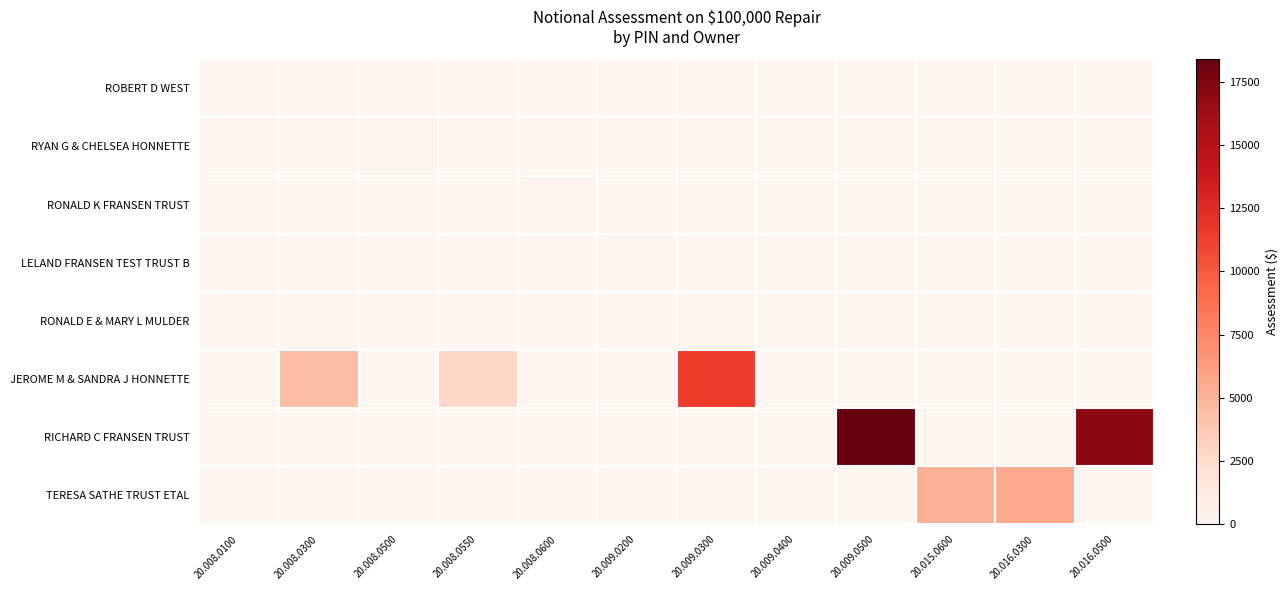

Reading right to left, what are all the values shown in this chart?

ROBERT D WEST: 20.016.0500=0.0	20.016.0300=0.0	20.015.0600=0.0	20.009.0500=0.0	20.009.0400=0.0	20.009.0300=0.0	20.009.0200=0.0	20.008.0600=0.0	20.008.0550=0.0	20.008.0500=0.0	20.008.0300=0.0	20.008.0100=6.2
RYAN G & CHELSEA HONNETTE: 20.016.0500=0.0	20.016.0300=0.0	20.015.0600=0.0	20.009.0500=0.0	20.009.0400=0.0	20.009.0300=0.0	20.009.0200=0.0	20.008.0600=0.0	20.008.0550=0.0	20.008.0500=78.8	20.008.0300=0.0	20.008.0100=0.0
RONALD K FRANSEN TRUST: 20.016.0500=0.0	20.016.0300=0.0	20.015.0600=0.0	20.009.0500=0.0	20.009.0400=0.0	20.009.0300=0.0	20.009.0200=0.0	20.008.0600=240.3	20.008.0550=0.0	20.008.0500=0.0	20.008.0300=0.0	20.008.0100=0.0
LELAND FRANSEN TEST TRUST B: 20.016.0500=0.0	20.016.0300=0.0	20.015.0600=0.0	20.009.0500=0.0	20.009.0400=0.0	20.009.0300=0.0	20.009.0200=131.5	20.008.0600=0.0	20.008.0550=0.0	20.008.0500=0.0	20.008.0300=0.0	20.008.0100=0.0
RONALD E & MARY L MULDER: 20.016.0500=0.0	20.016.0300=0.0	20.015.0600=0.0	20.009.0500=0.0	20.009.0400=8.9	20.009.0300=0.0	20.009.0200=0.0	20.008.0600=0.0	20.008.0550=0.0	20.008.0500=0.0	20.008.0300=0.0	20.008.0100=0.0
JEROME M & SANDRA J HONNETTE: 20.016.0500=0.0	20.016.0300=0.0	20.015.0600=0.0	20.009.0500=0.0	20.009.0400=0.0	20.009.0300=11476.0	20.009.0200=0.0	20.008.0600=0.0	20.008.0550=2729.9	20.008.0500=0.0	20.008.0300=4371.4	20.008.0100=0.0
RICHARD C FRANSEN TRUST: 20.016.0500=17003.7	20.016.0300=0.0	20.015.0600=0.0	20.009.0500=18384.9	20.009.0400=0.0	20.009.0300=0.0	20.009.0200=0.0	20.008.0600=0.0	20.008.0550=0.0	20.008.0500=0.0	20.008.0300=0.0	20.008.0100=0.0
TERESA SATHE TRUST ETAL: 20.016.0500=0.0	20.016.0300=5563.9	20.015.0600=5127.6	20.009.0500=0.0	20.009.0400=0.0	20.009.0300=0.0	20.009.0200=0.0	20.008.0600=0.0	20.008.0550=0.0	20.008.0500=0.0	20.008.0300=0.0	20.008.0100=0.0